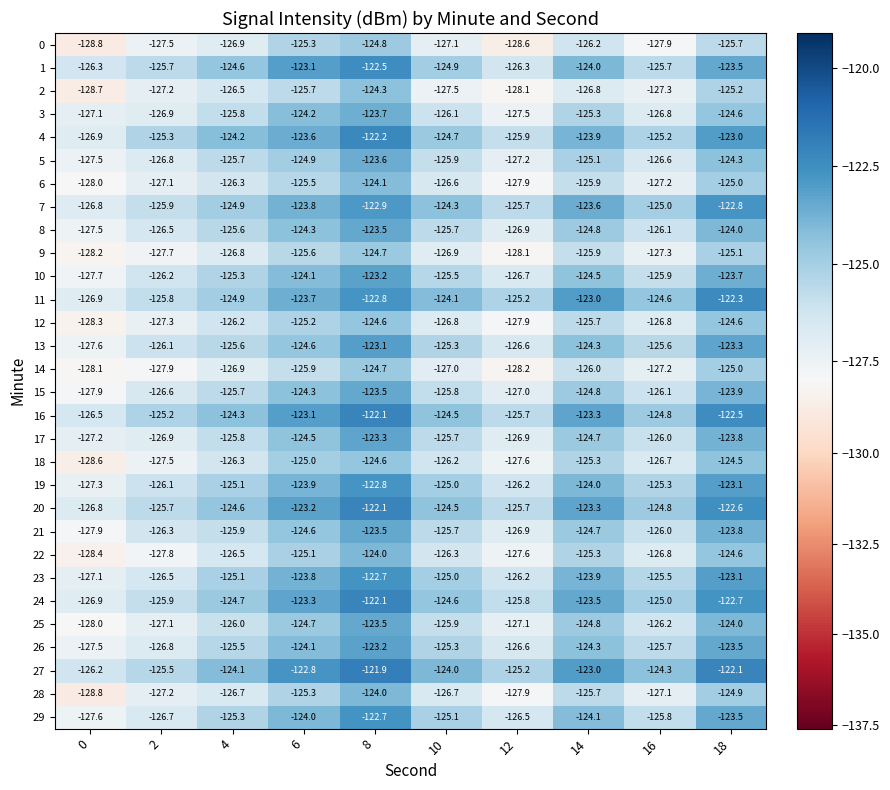

Is the value of 11 at 10 greater than the value of 6 at 4?

Yes